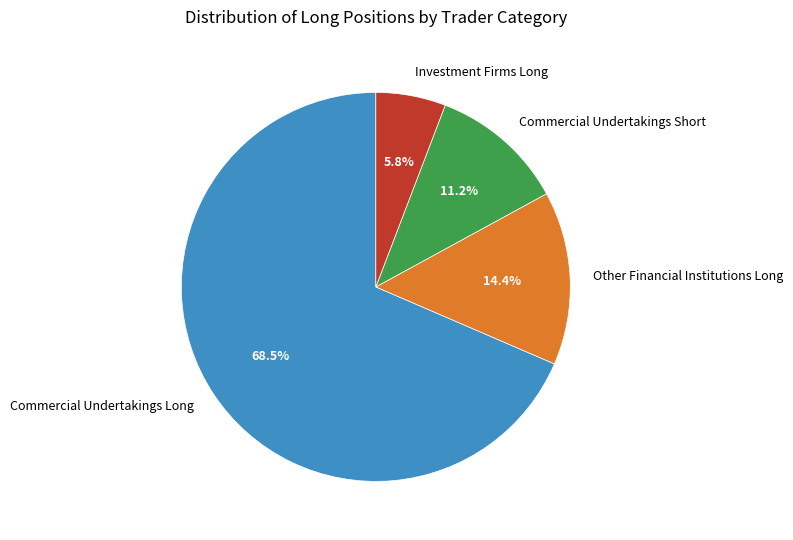

To the nearest percent, what portion does Investment Firms Long represent?

6%